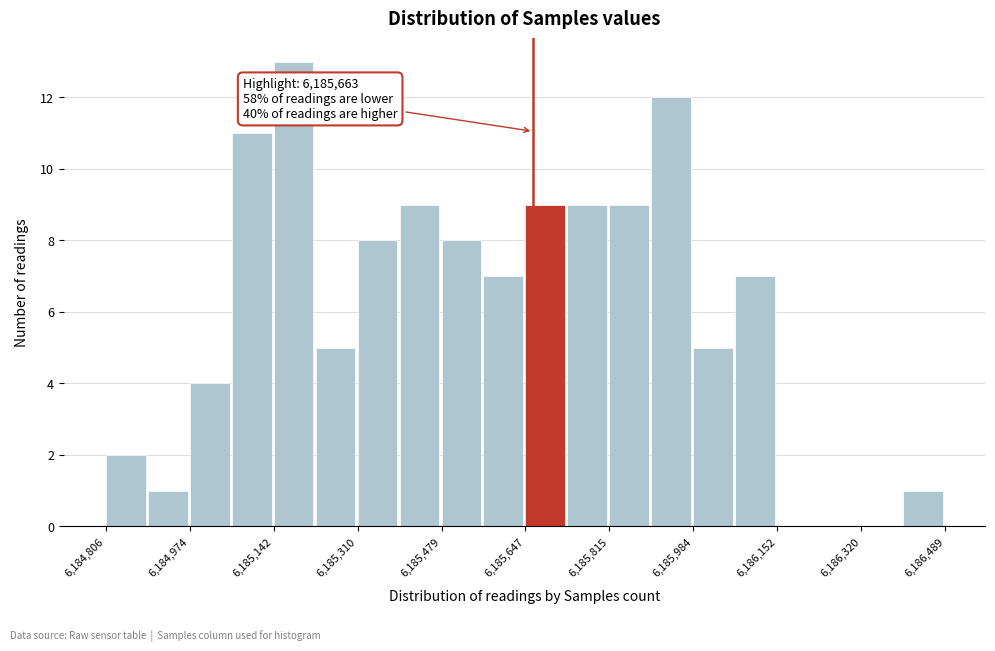

Over which range of the x-axis is the bar tallest?

6185140 to 6185220